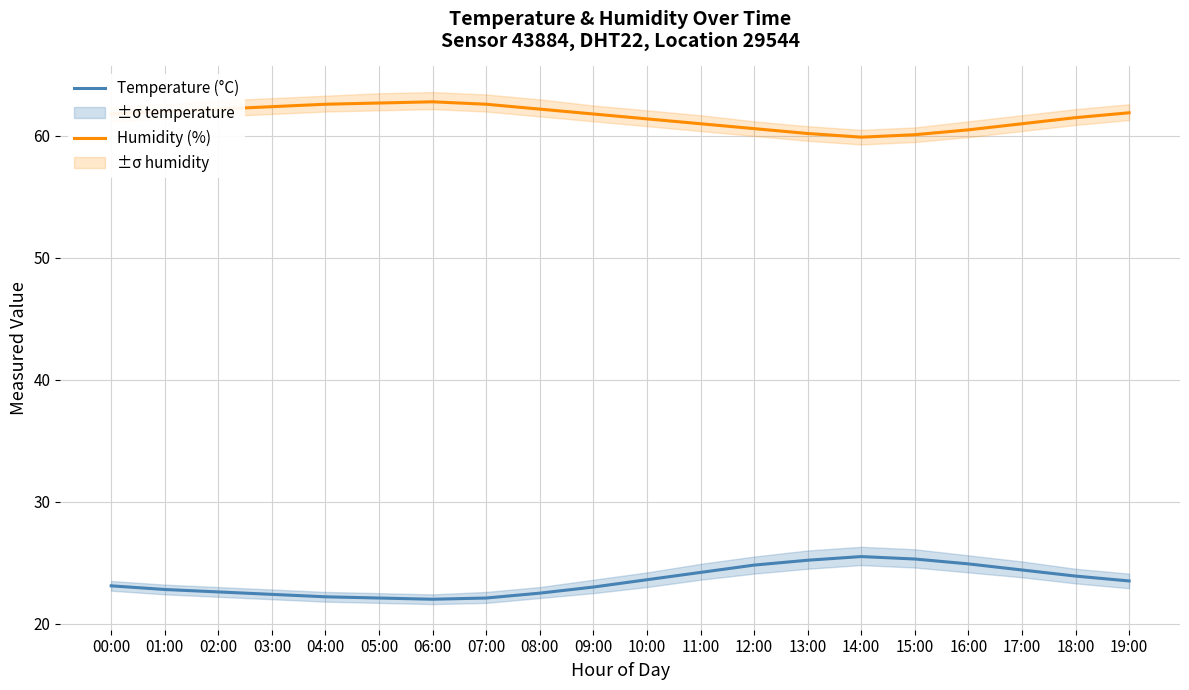

Which series has the largest total across all categories?

Humidity (%)